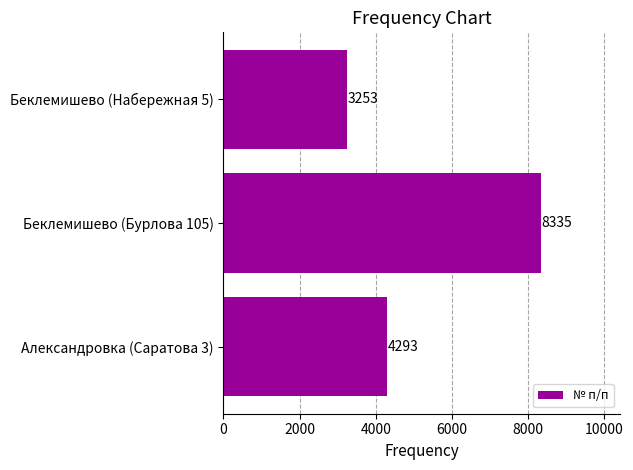

Reading bottom to top, what are all the values shown in this chart?

4293	8335	3253